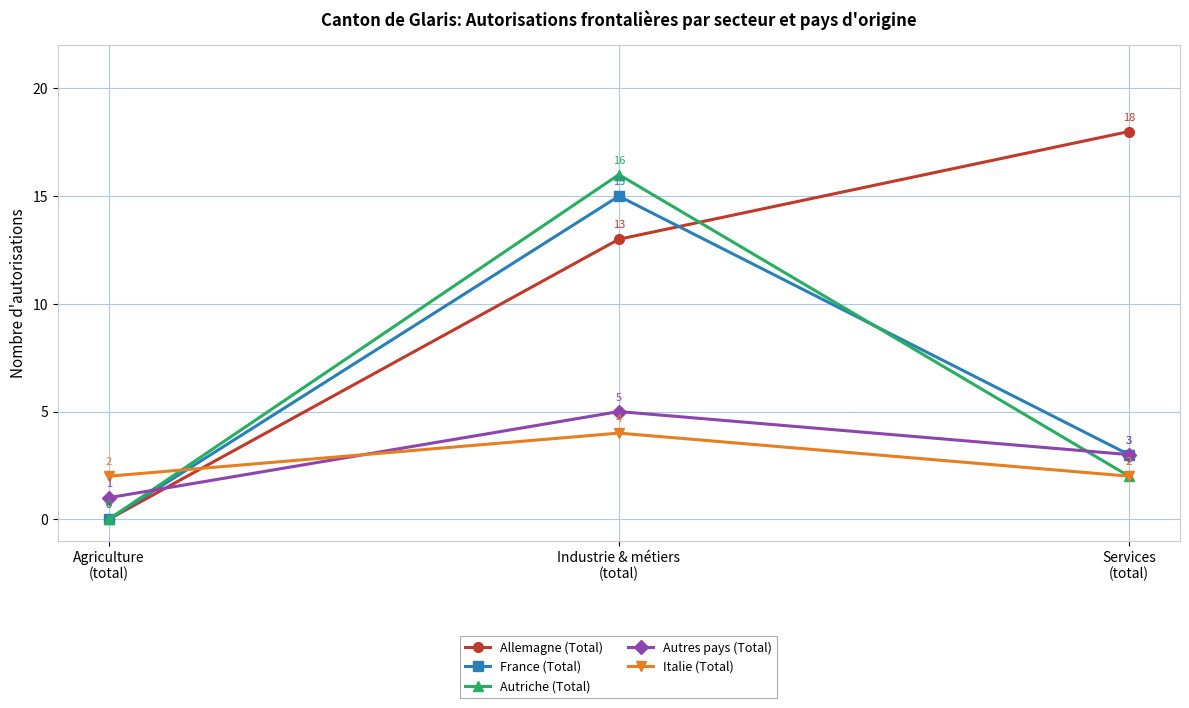

What is the maximum value shown in the chart?

18